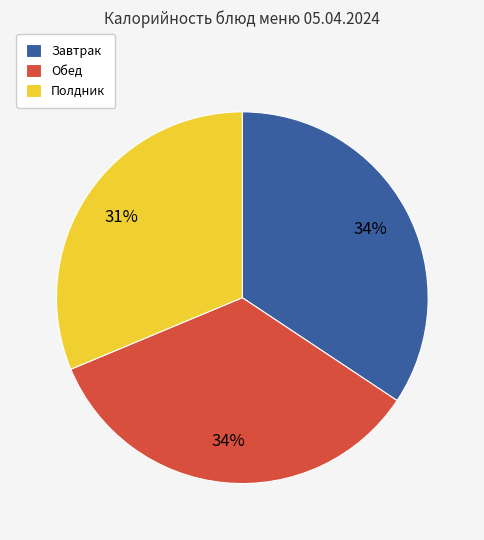

Does Полдник account for over 50% of the chart?

No